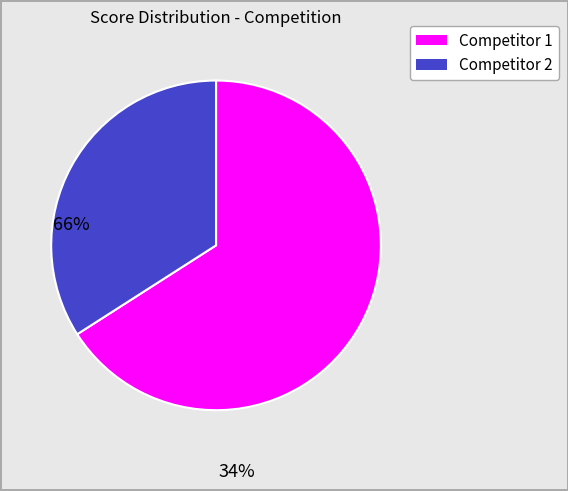

Does Competitor 2 represent more than half of the total?

No